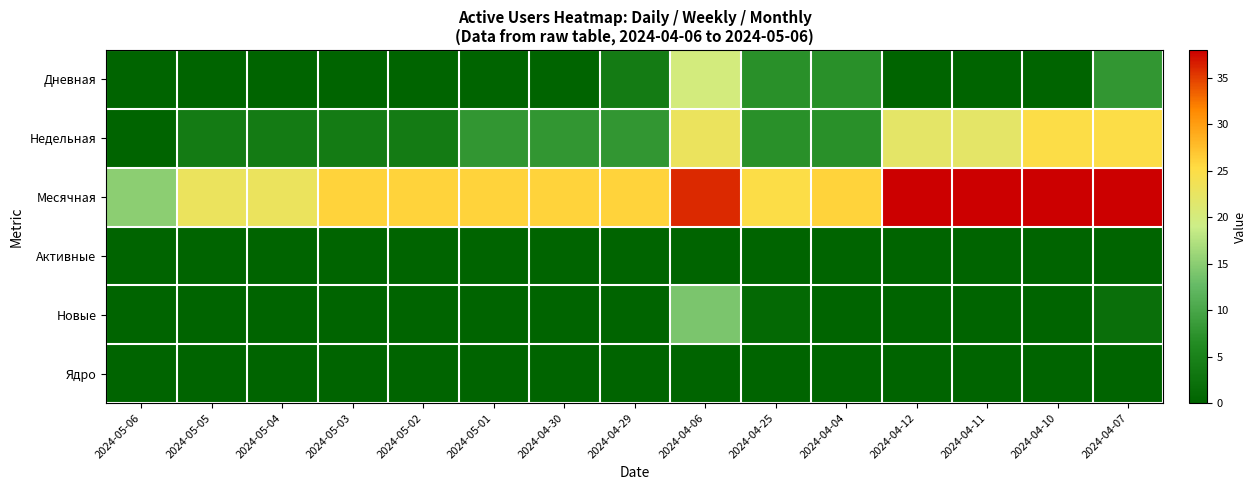

At which category is the sum across all series the highest?

2024-04-06